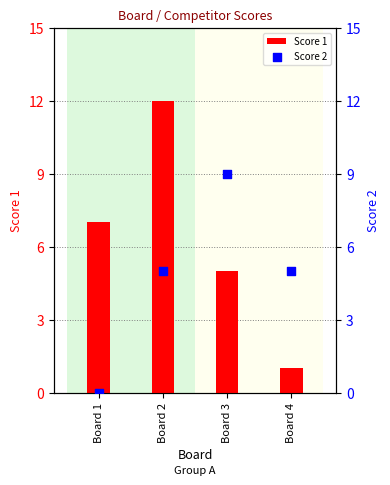

What are all the series names shown in the legend?

Score 1, Score 2